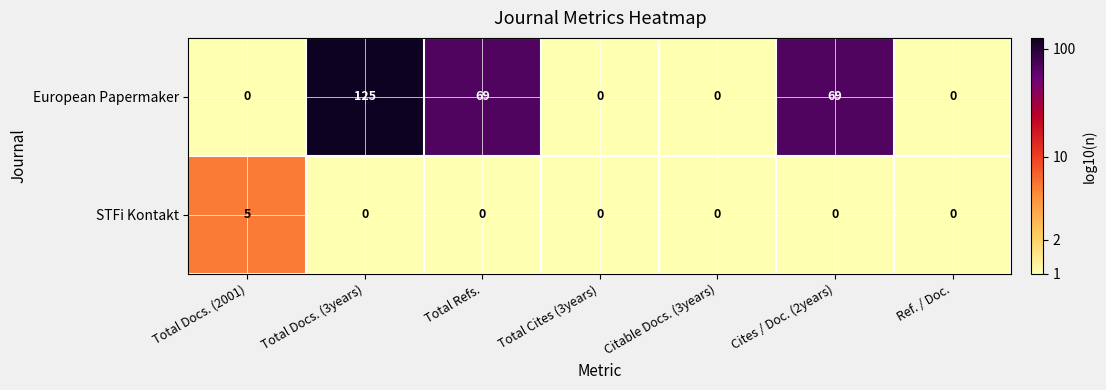

True or false: European Papermaker has a value of 125 at Total Docs. (3years).

True